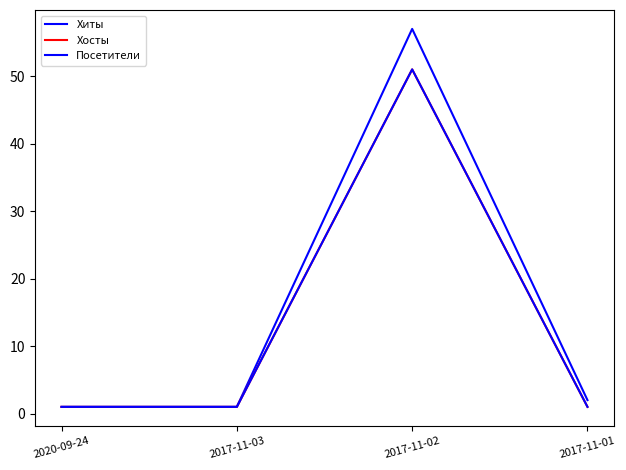

Reading left to right, what are all the values shown in this chart?

Хиты: 1	1	57	2
Хосты: 1	1	51	1
Посетители: 1	1	51	1